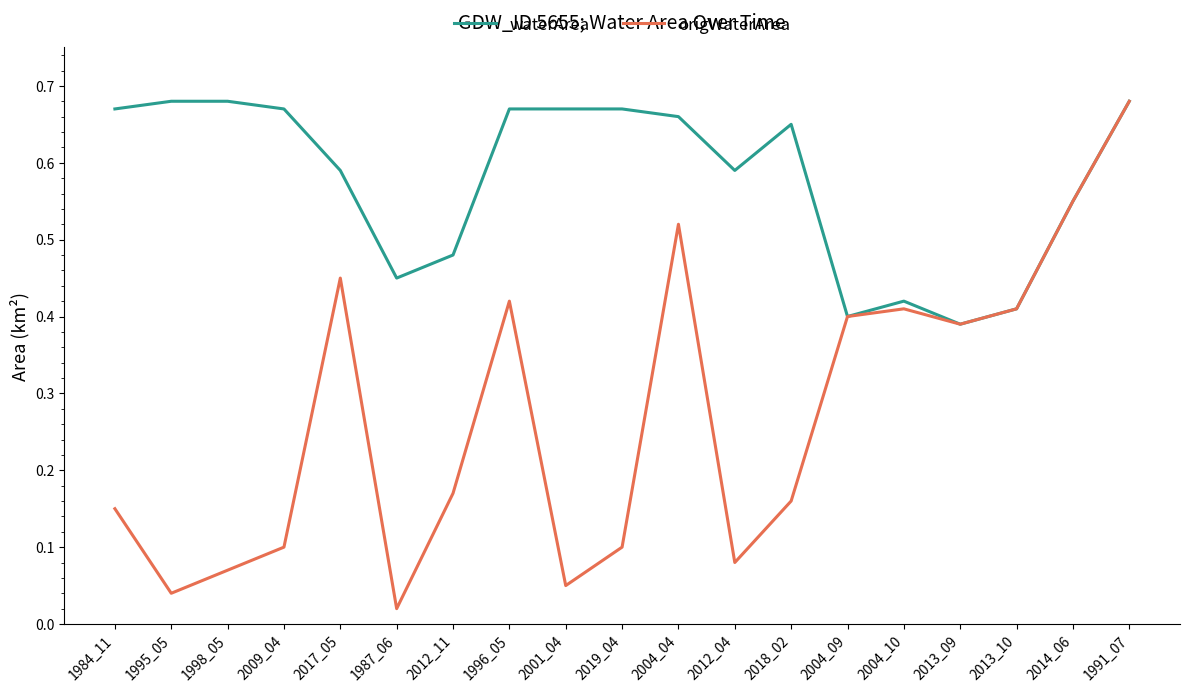

The value of waterArea at 2019_04 is 1.1. True or false?

False